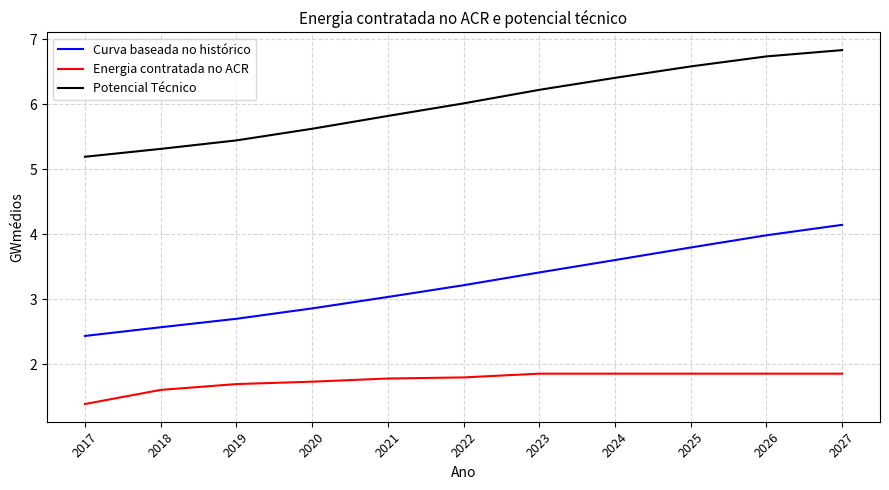

Where does the Curva baseada no histórico series first go above 3?

2021